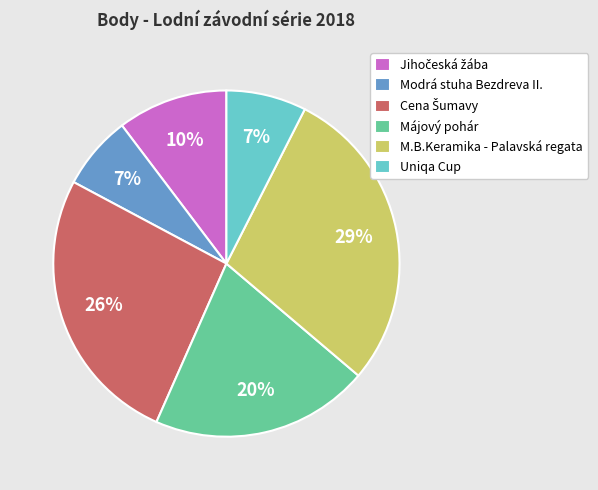

Combined, do Uniqa Cup and Májový pohár account for over 50%?

No